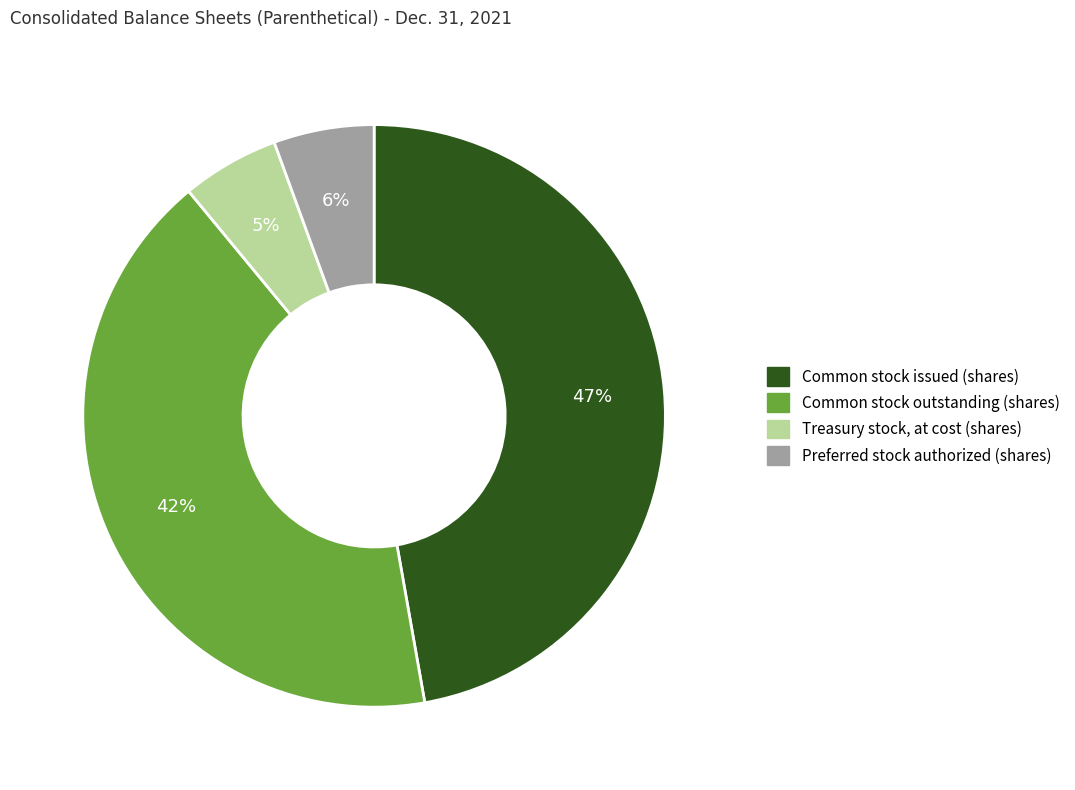

The Common stock issued (shares) slice represents 38% of the pie. True or false?

False